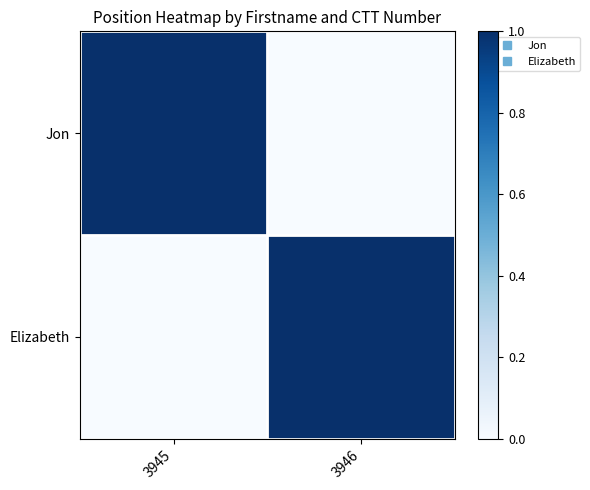

Which has a higher value, 3945 or 3946?

3945